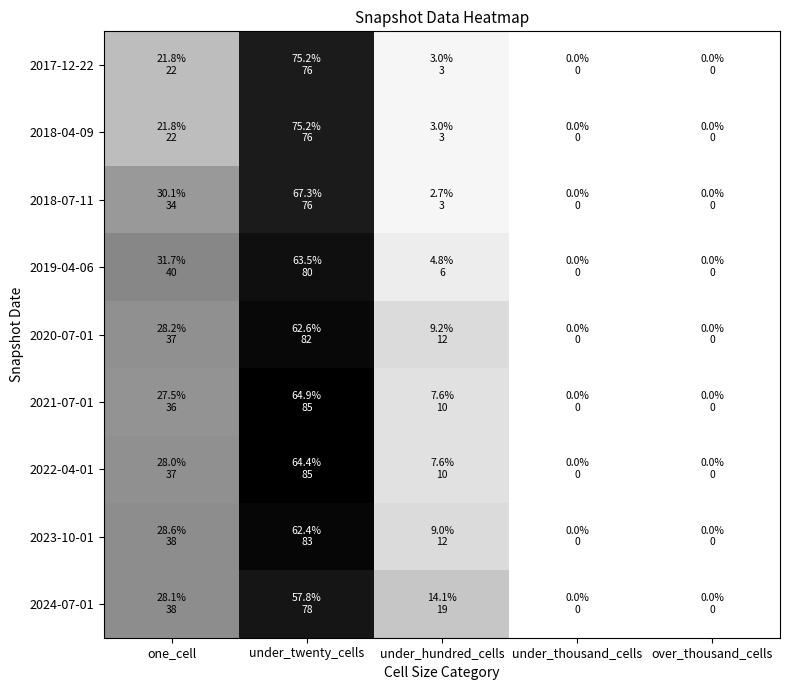

At how many categories does at least one series exceed 14?

3